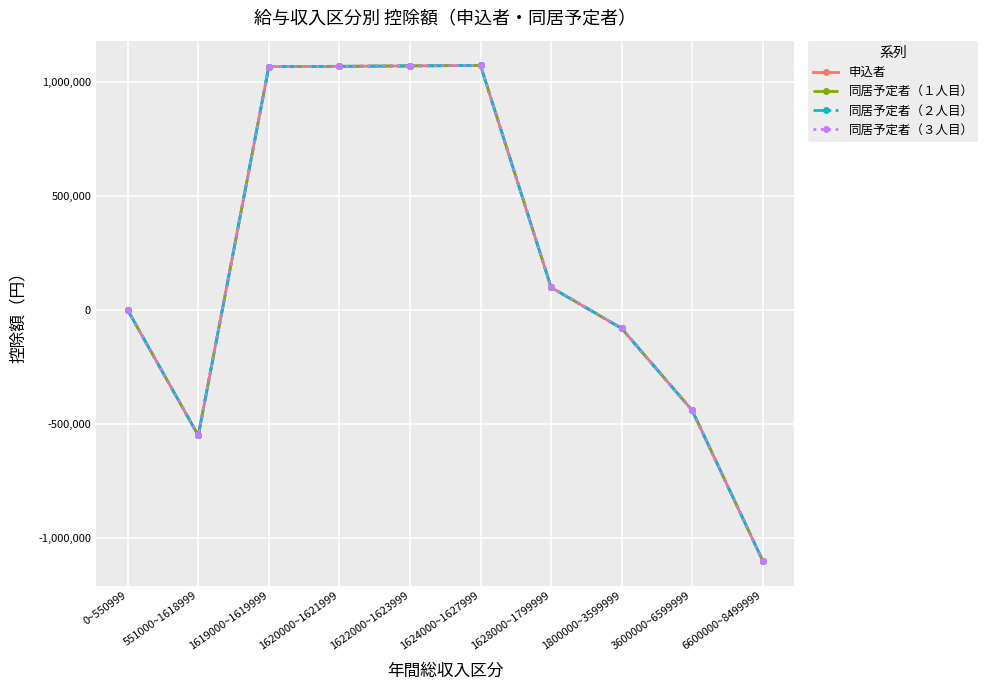

How many lines are shown in the chart?

4